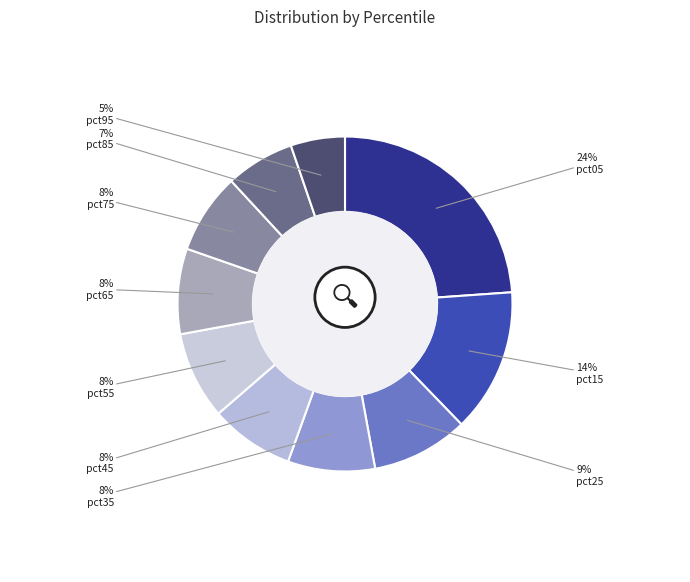

Approximately how many times larger is the value at pct75 compared to pct55?

0.9